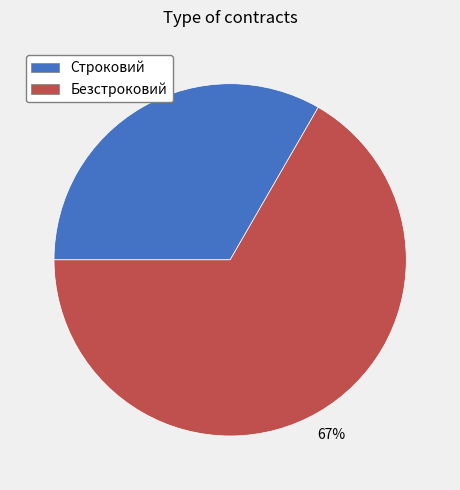

Is it true that Безстроковий is 67% of the pie?

True